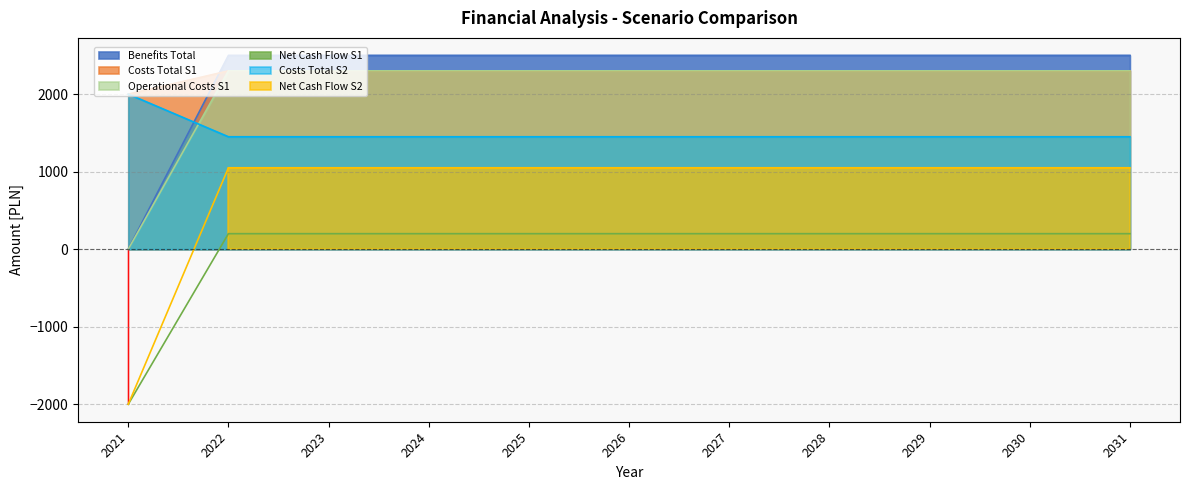

What is the value of the Net Cash Flow S1 point at the 4th from the left?

200